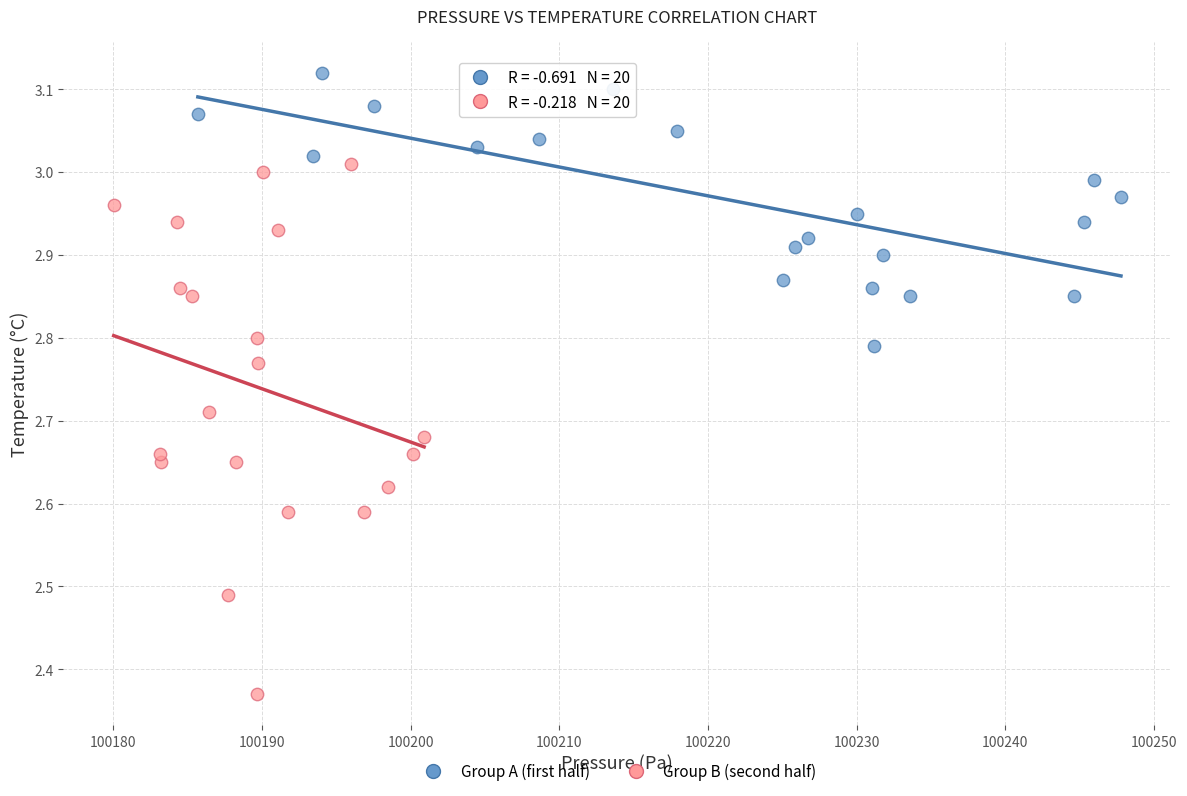

Which series reaches the minimum Y coordinate?

Group B (second half)